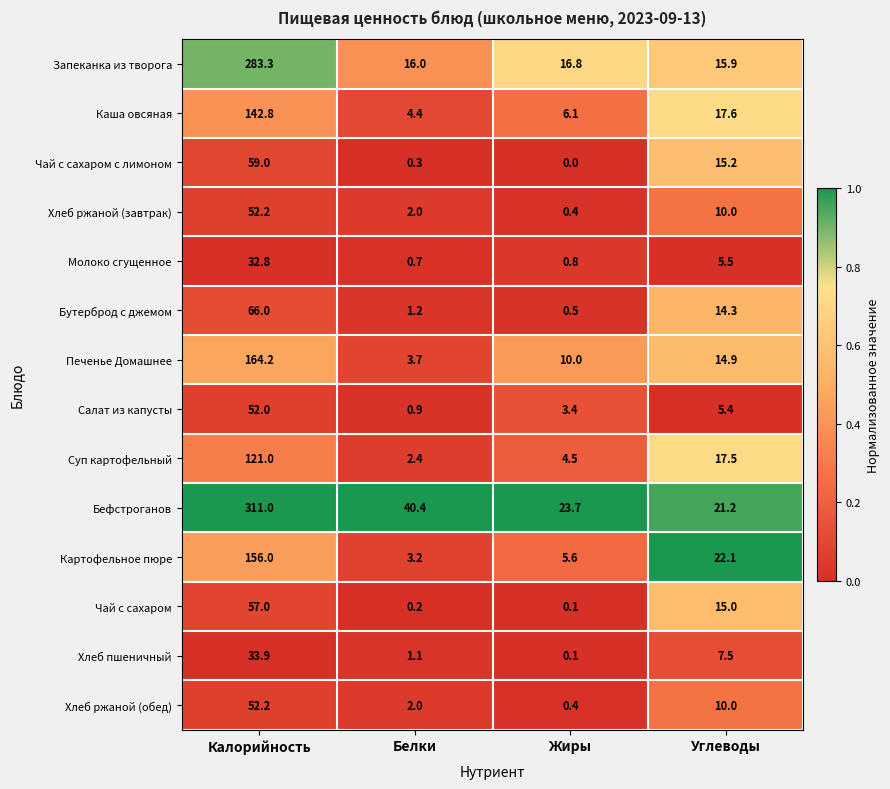

What is the sum of the Хлеб ржаной (обед) values at Углеводы and Жиры?

10.4